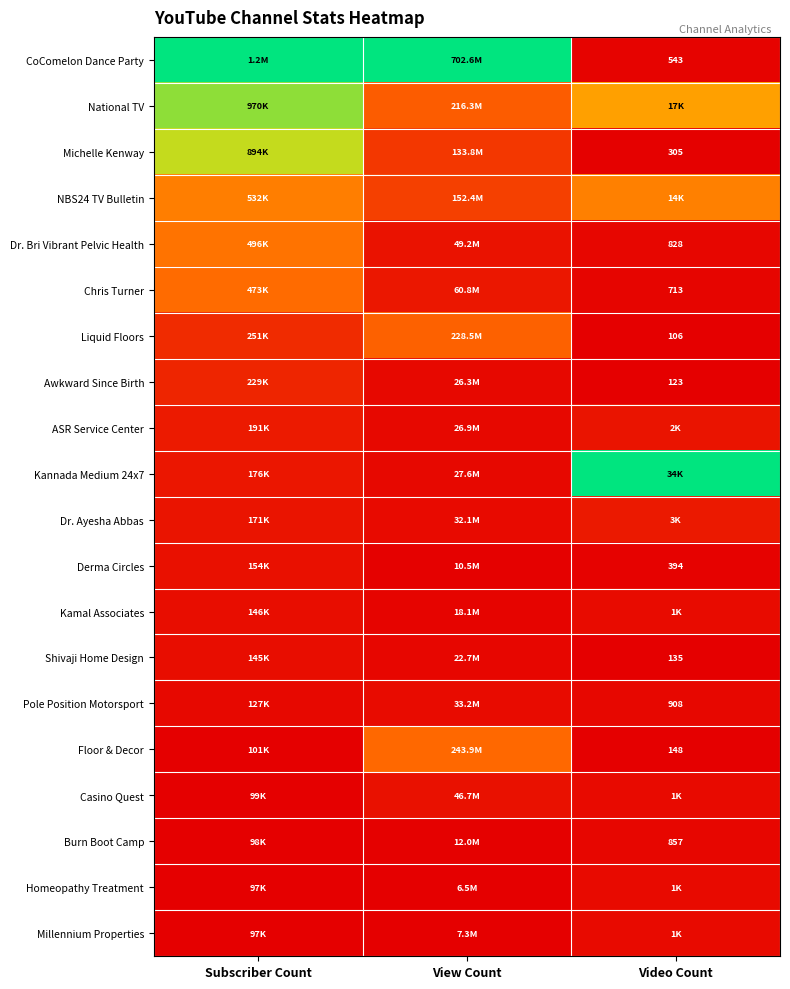

Between Video Count and Subscriber Count, which is larger?

Subscriber Count